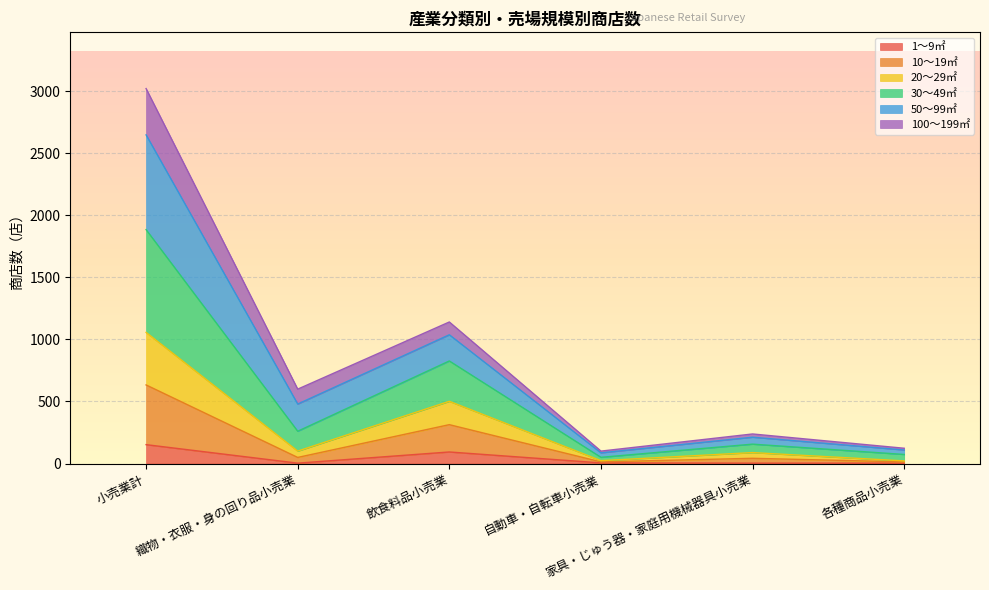

True or false: 20～29㎡ and 50～99㎡ intersect in this chart.

False